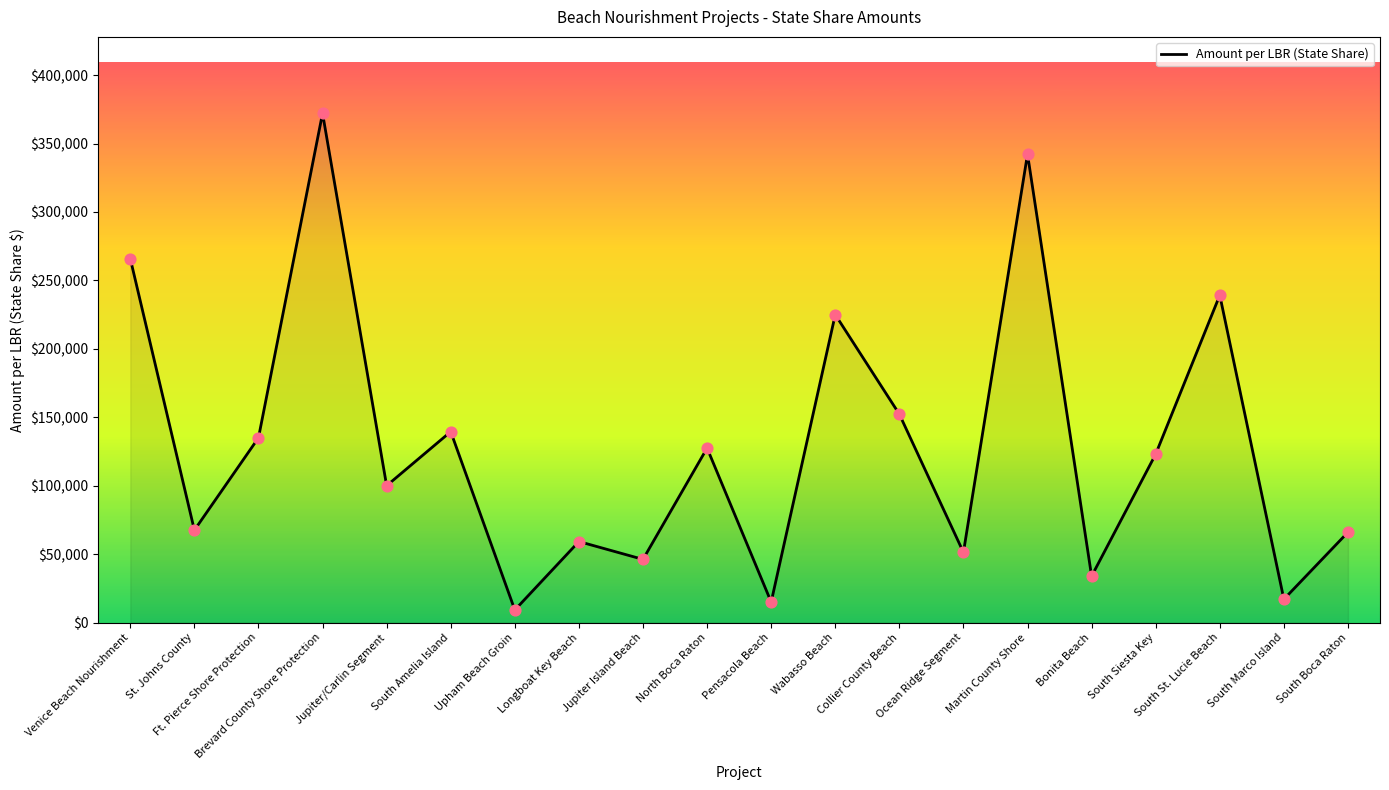

What is the ratio of the value at Longboat Key Beach to the value at Venice Beach Nourishment?

0.2